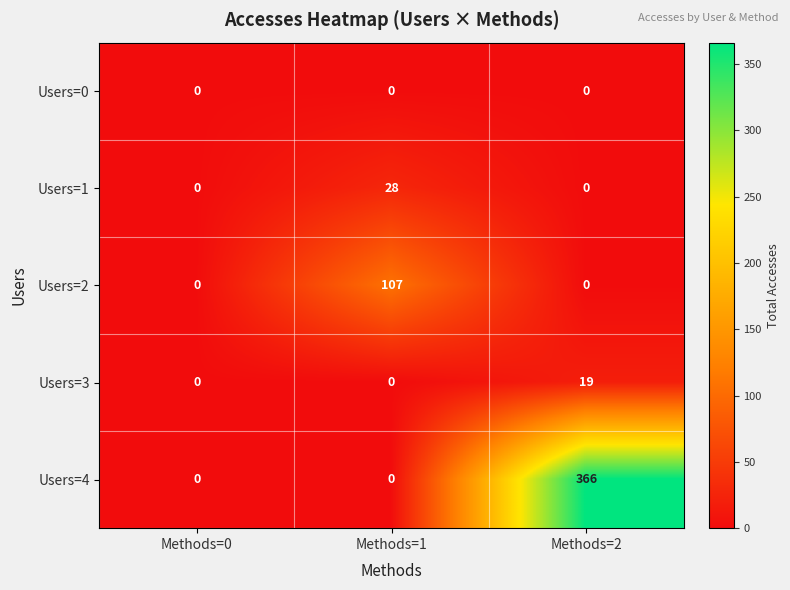

At which category does the chart reach its peak across all series?

Methods=2